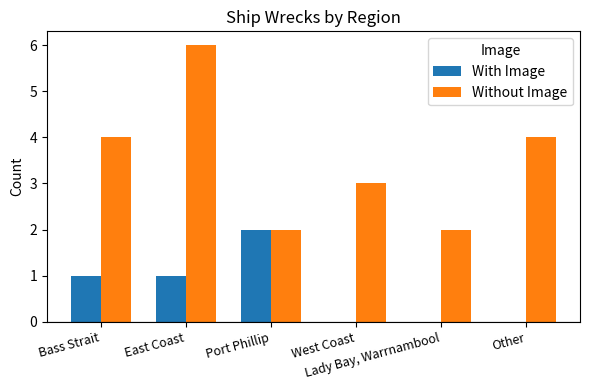

What is the sum of all With Image values?

4